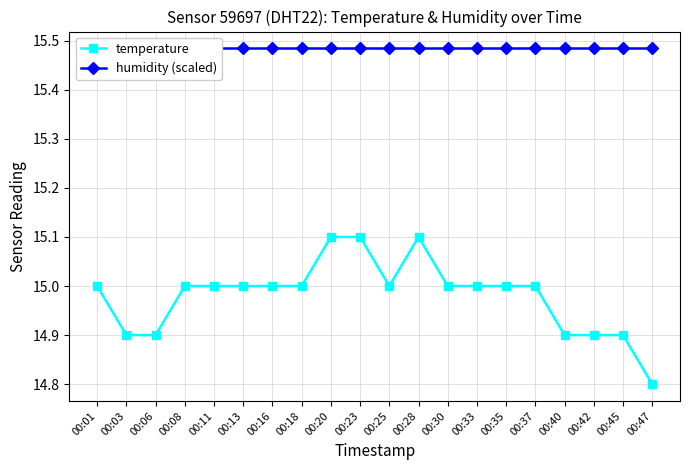

The temperature series shows 22.8 at 00:33. True or false?

False